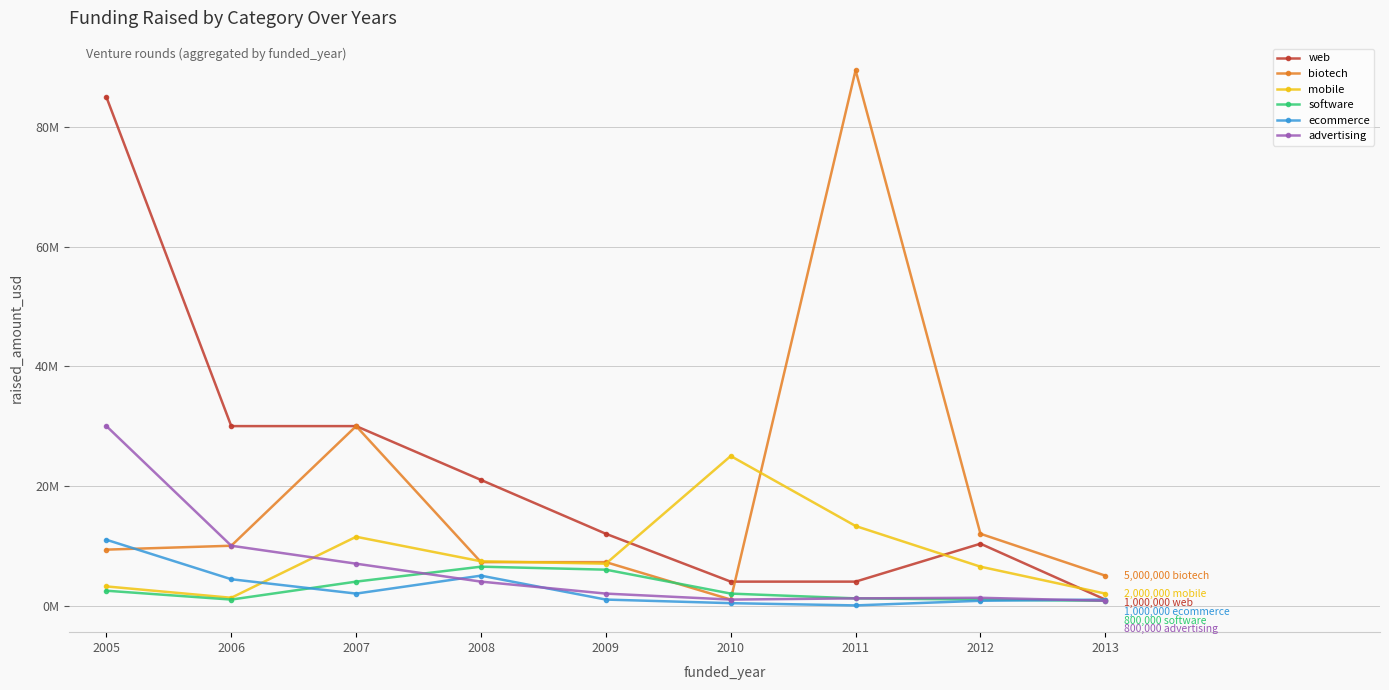

List the labels in order of software value, largest first.

2008, 2009, 2007, 2005, 2010, 2011, 2006, 2012, 2013